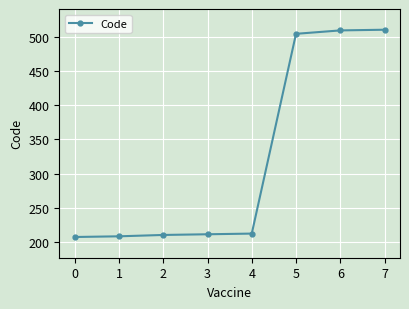

The value at 1 is 363. True or false?

False